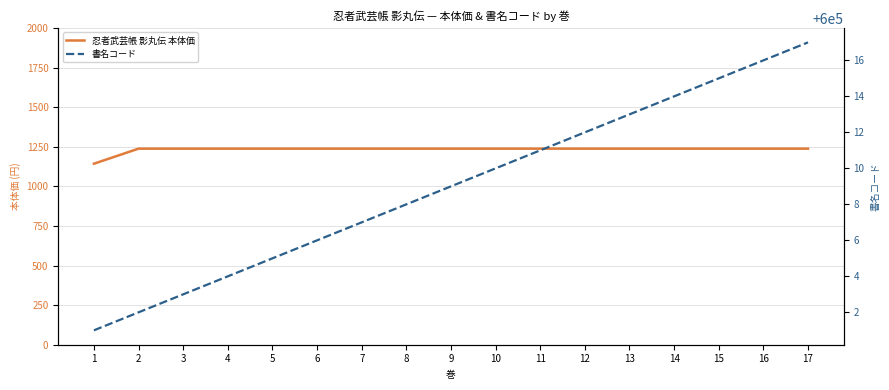

What is the average value of the 忍者武芸帳 影丸伝 本体価 series?

1232